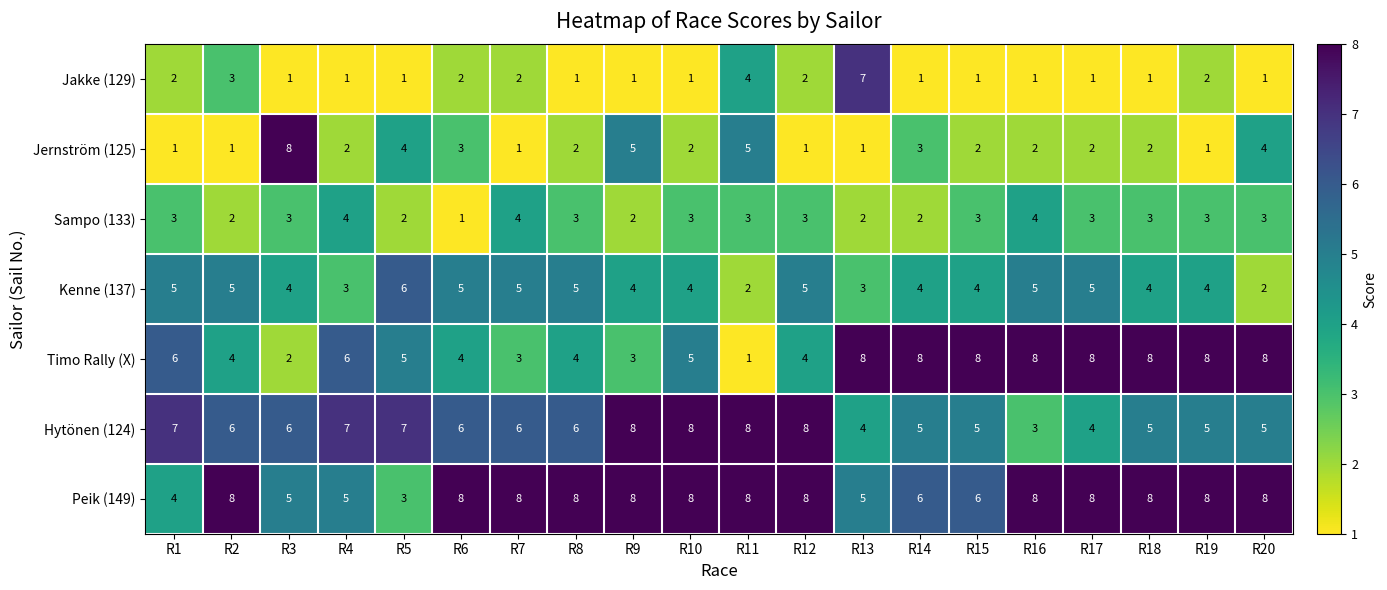

The value of Kenne (137) at R7 is 3. True or false?

False